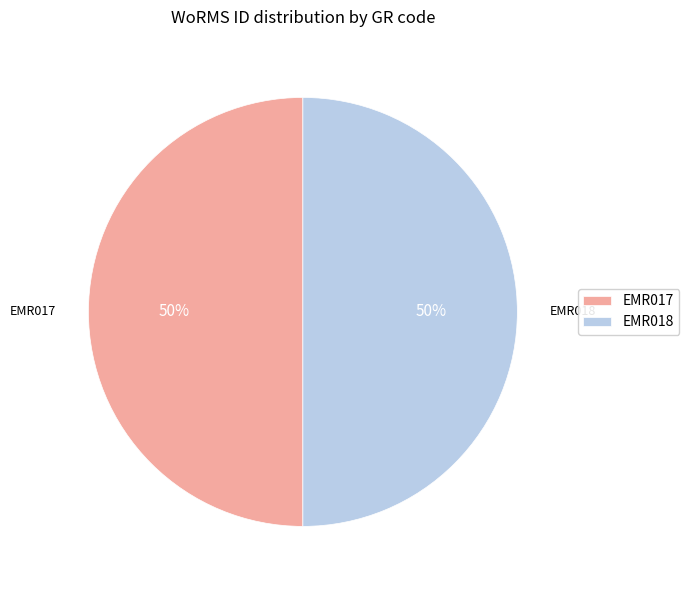

How many slices are in this pie chart?

2